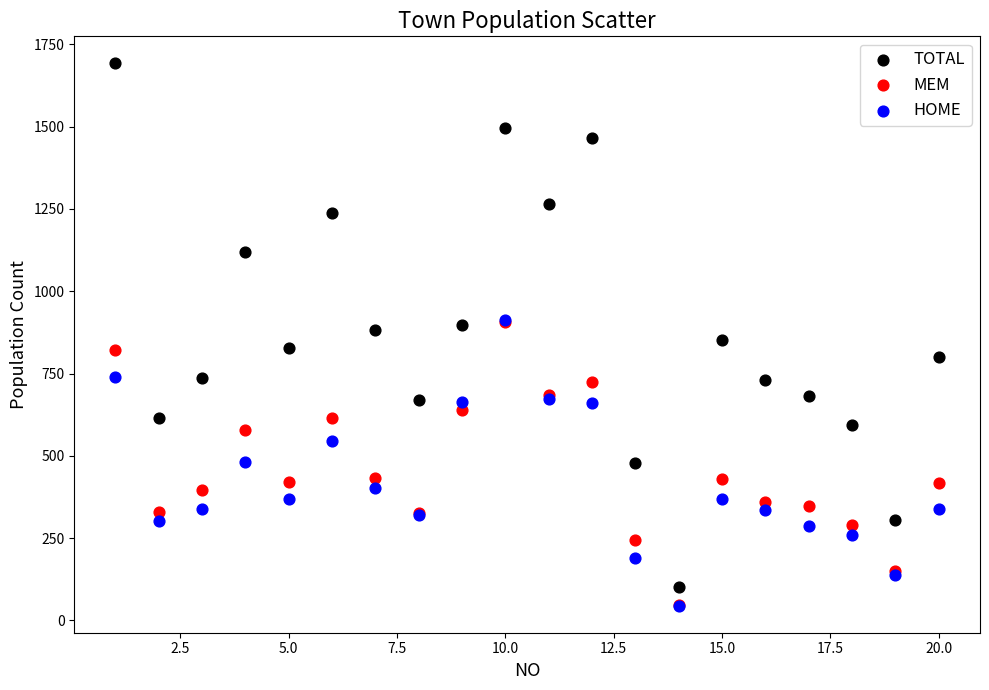

What are all the series names shown in the legend?

TOTAL, MEM, HOME